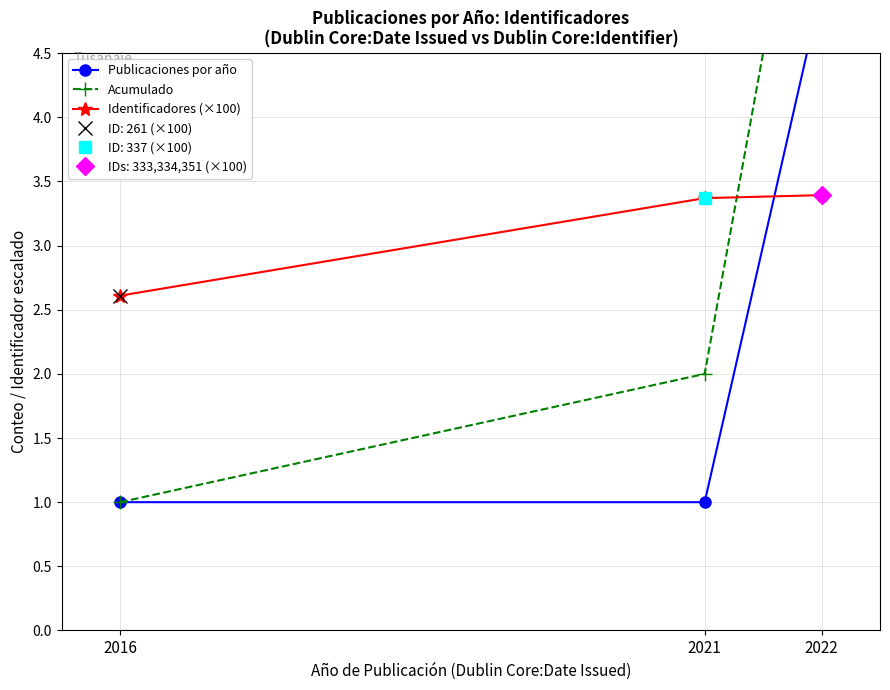

The Acumulado series shows 2.0 at 2021. True or false?

True